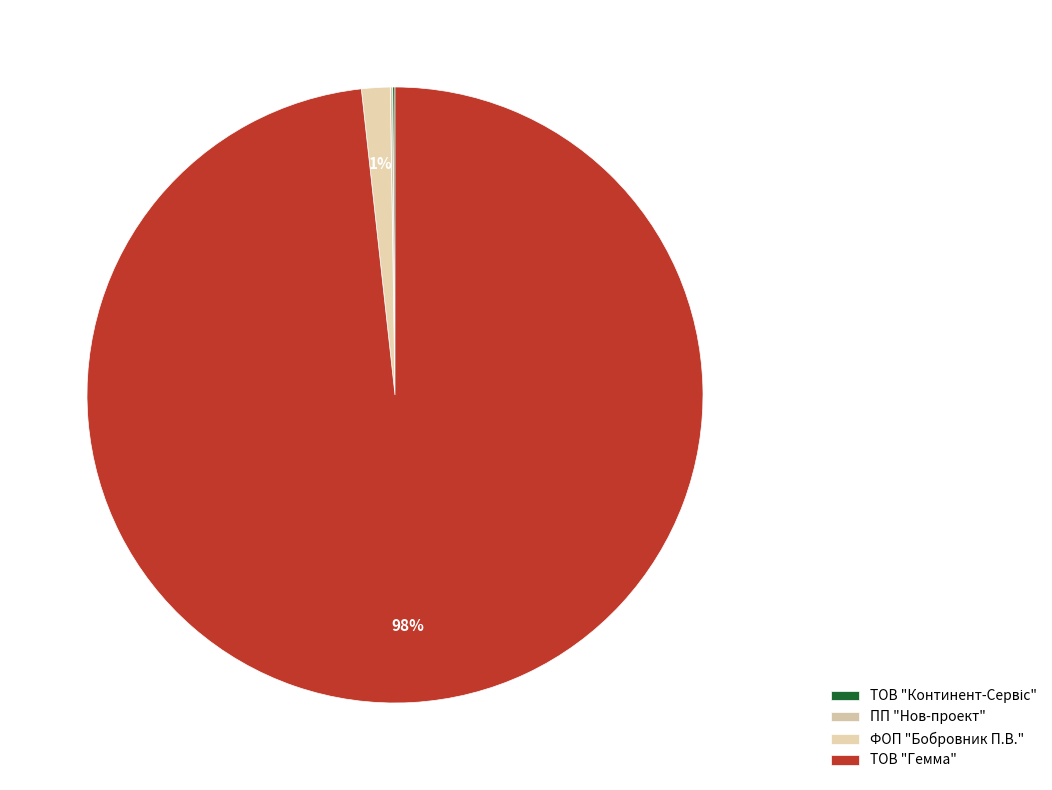

To the nearest percent, what is the difference between the ФОП "Бобровник П.В." and ПП "Нов-проект" slice percentages?

1%